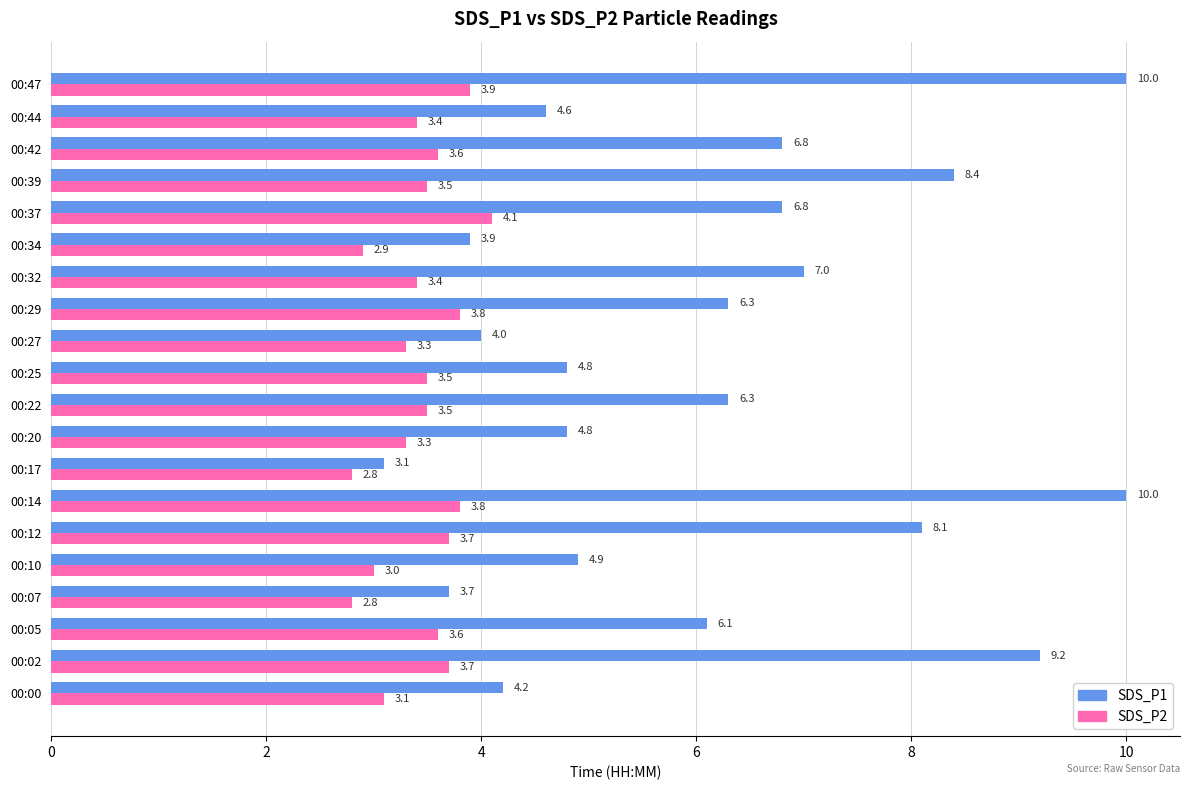

Which category has the highest value in the SDS_P2 series?

00:37